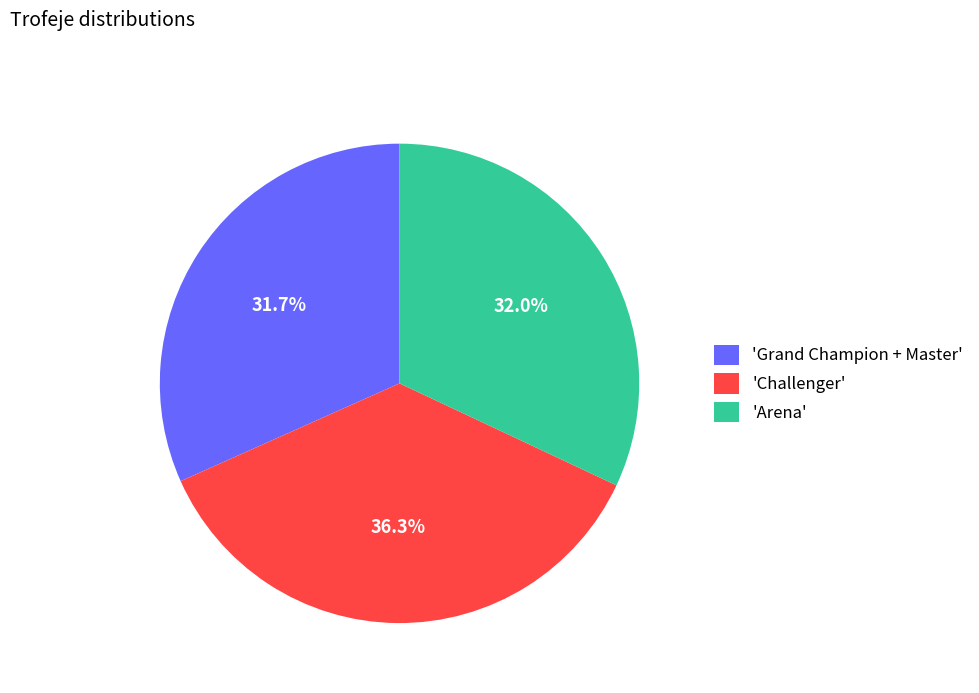

Do 'Grand Champion + Master' and 'Arena' together represent more than half of the pie?

Yes